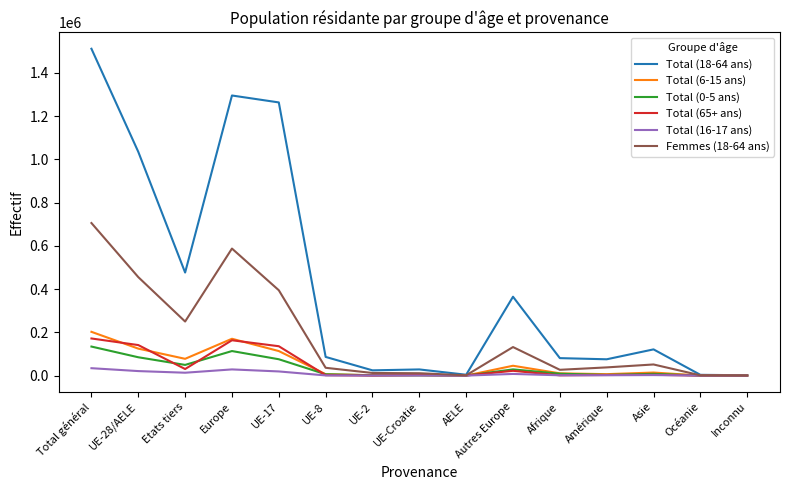

Does the chart have visible grid lines?

No